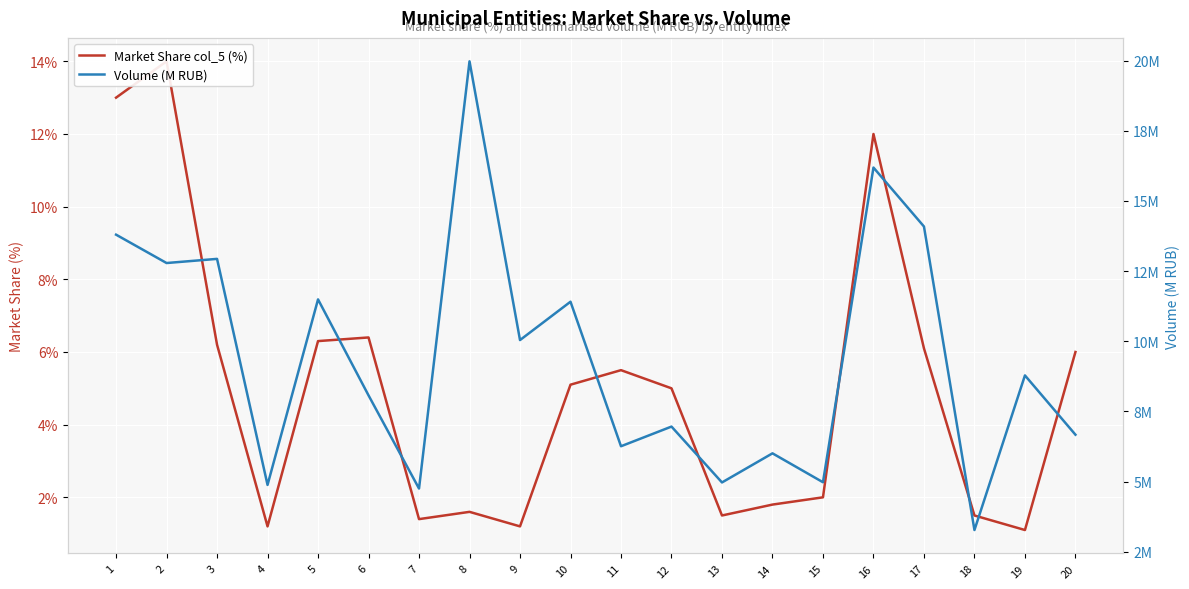

Is this an area chart (filled region under the line)?

No